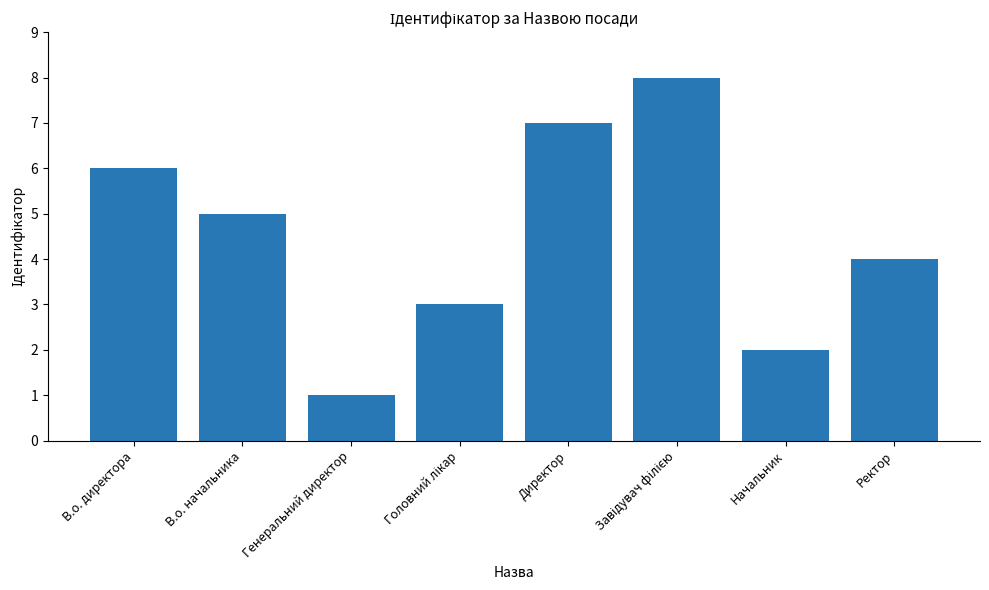

Which category has the lowest value across all series?

Генеральний директор